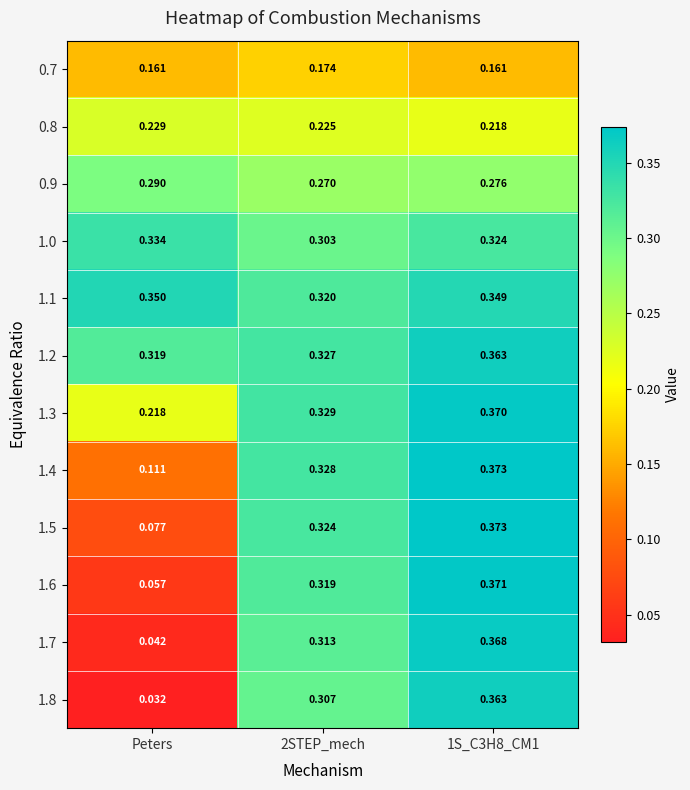

Which category has the lowest value across all series?

Peters